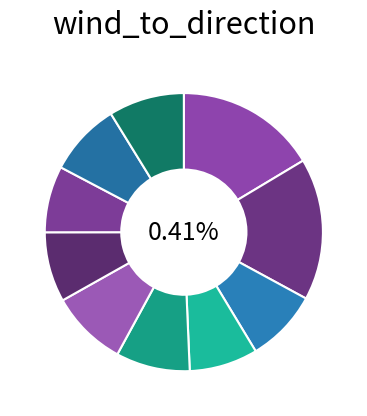

Is there a majority slice in this chart?

No